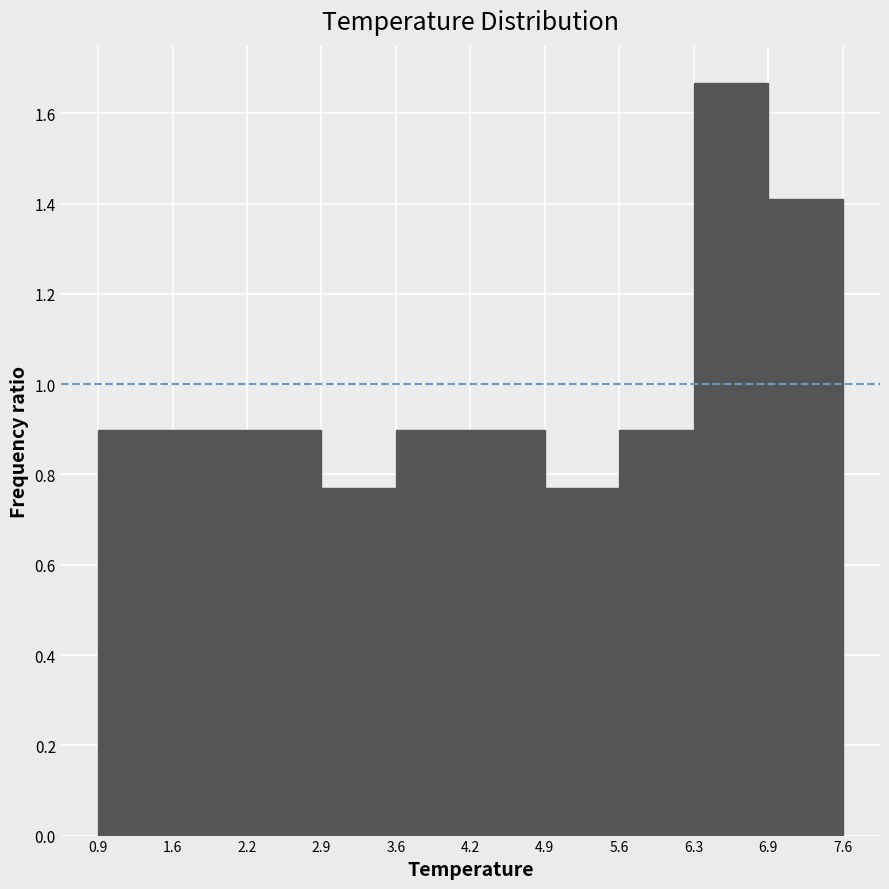

What is the height of the bar covering 4.9 to 5.6 on the x-axis? The values are not printed on the chart, so give them approximately, as read against the axis.

0.76